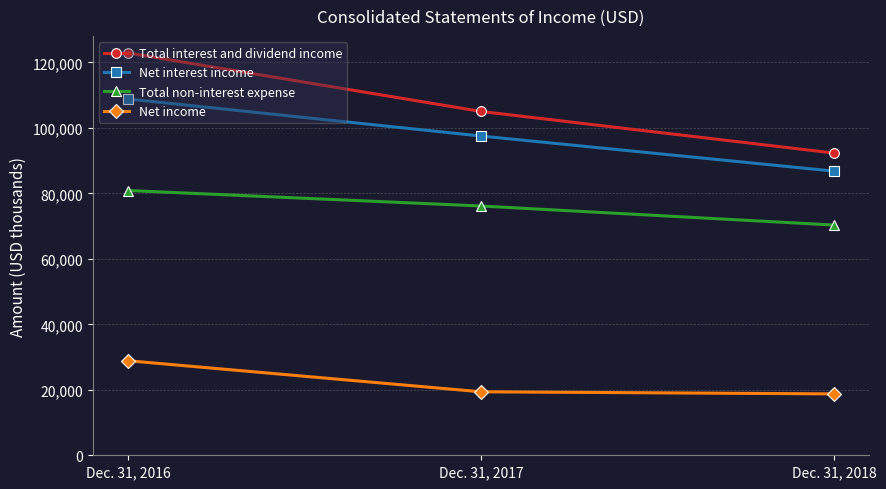

At which category is the sum across all series the highest?

Dec. 31, 2016